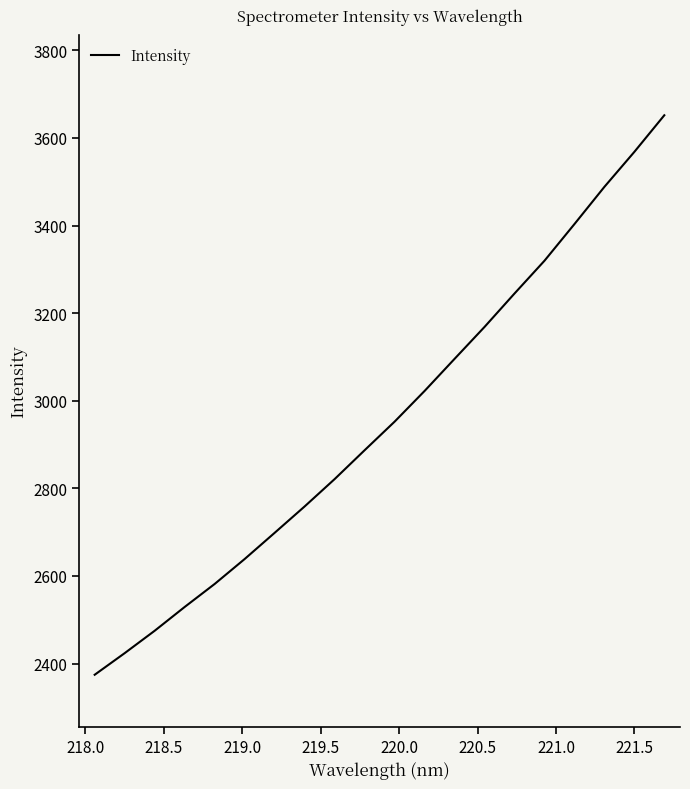

What is the difference between the maximum and minimum values?

1277.3